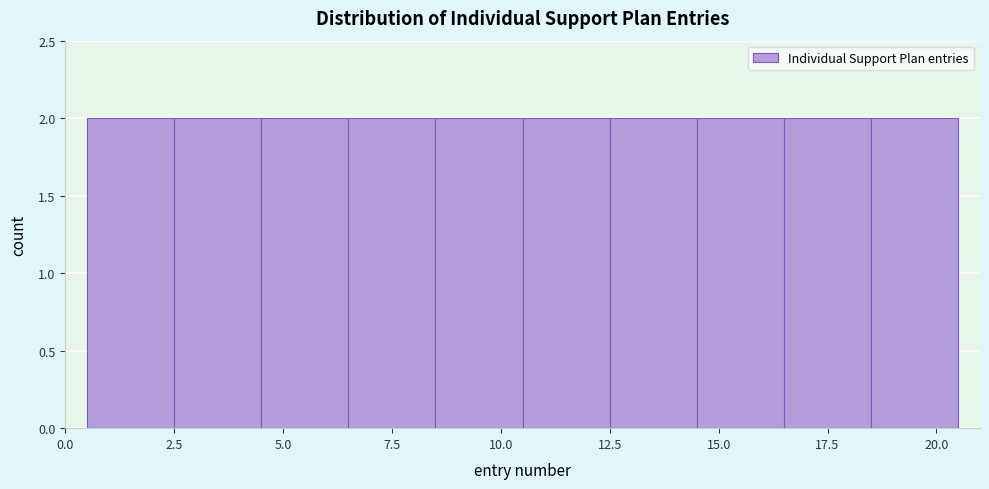

Reading left to right, list every bar in this chart as the range it spans on the x-axis followed by its height. The values are not printed on the chart, so give them approximately, as read against the axis.

0.5 to 2.5: 2
2.5 to 4.5: 2
4.5 to 6.5: 2
6.5 to 8.5: 2
8.5 to 10.5: 2
10.5 to 12.5: 2
12.5 to 14.5: 2
14.5 to 16.5: 2
16.5 to 18.5: 2
18.5 to 20.5: 2